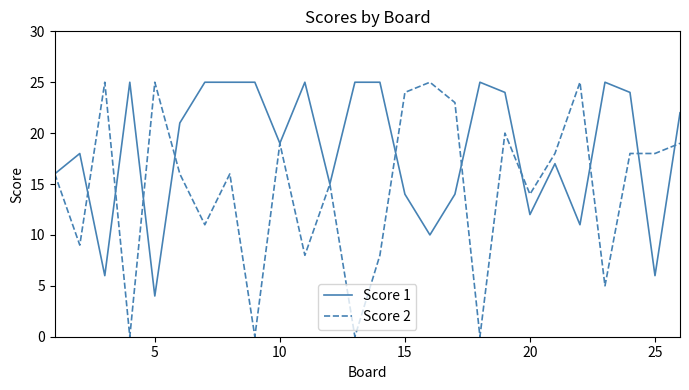

Which series has the largest total across all categories?

Score 1